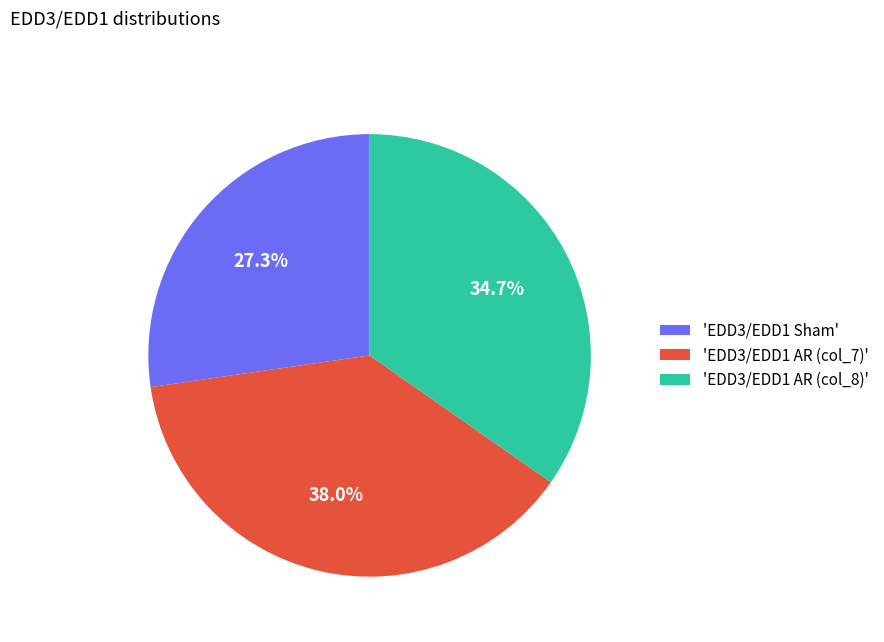

Does any single category account for the majority?

No